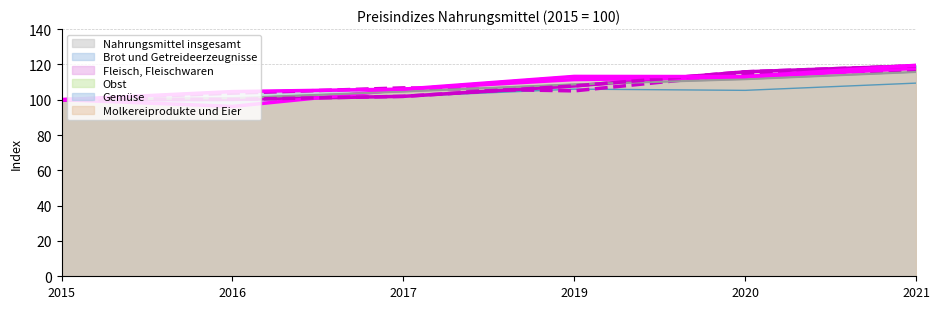

What is the average value of the Gemüse series?

109.4